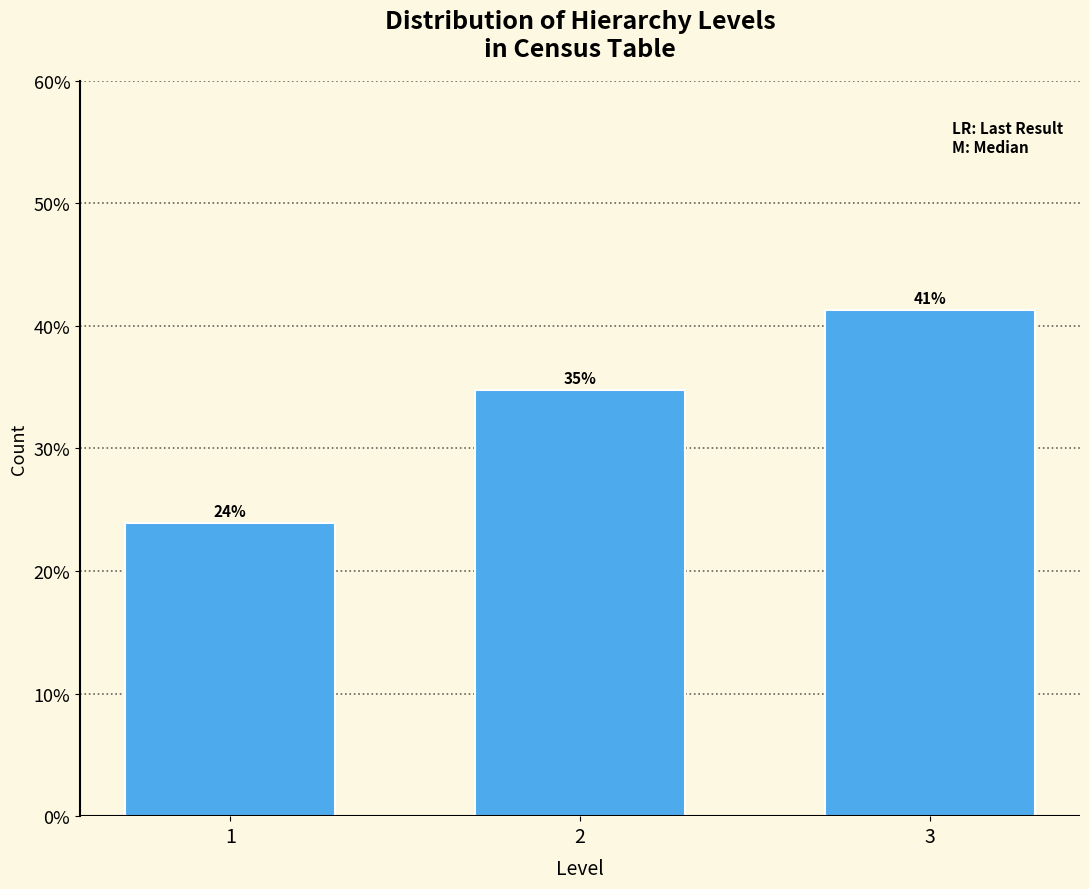

Does the chart contain any negative values?

No